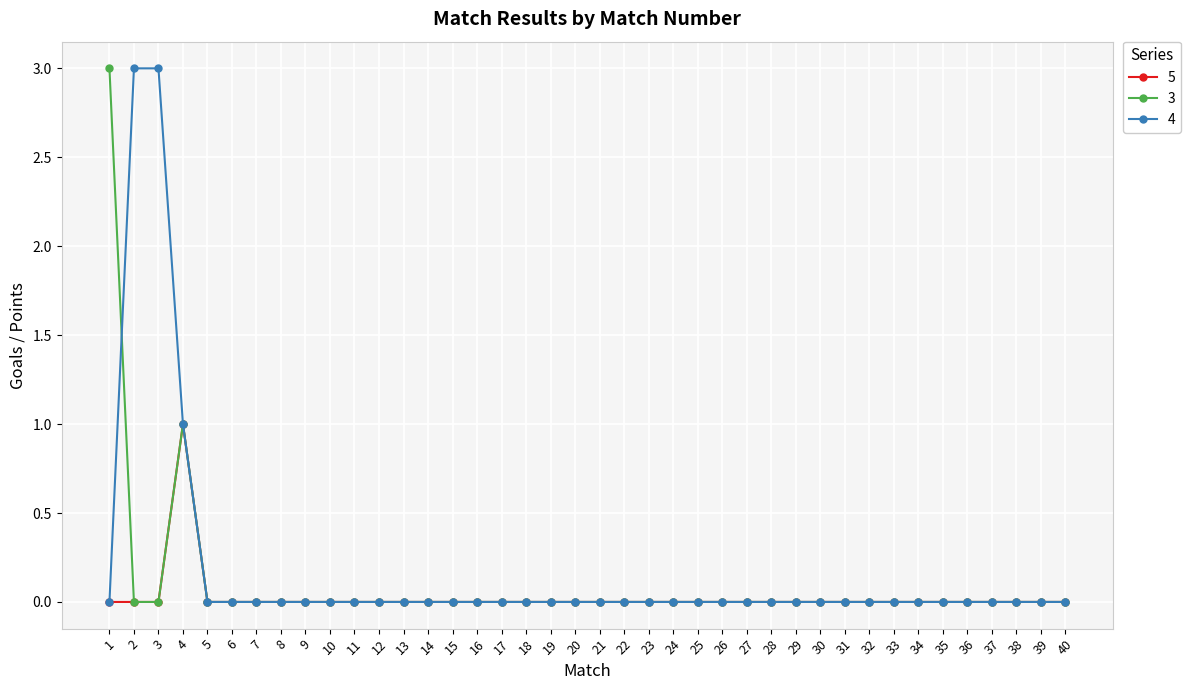

What is the total value across all series at 2?

3